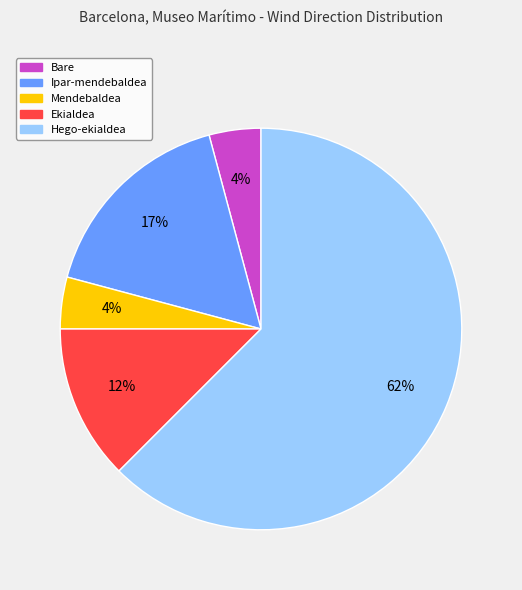

To the nearest percent, what is the difference between the Mendebaldea and Ipar-mendebaldea slice percentages?

13%